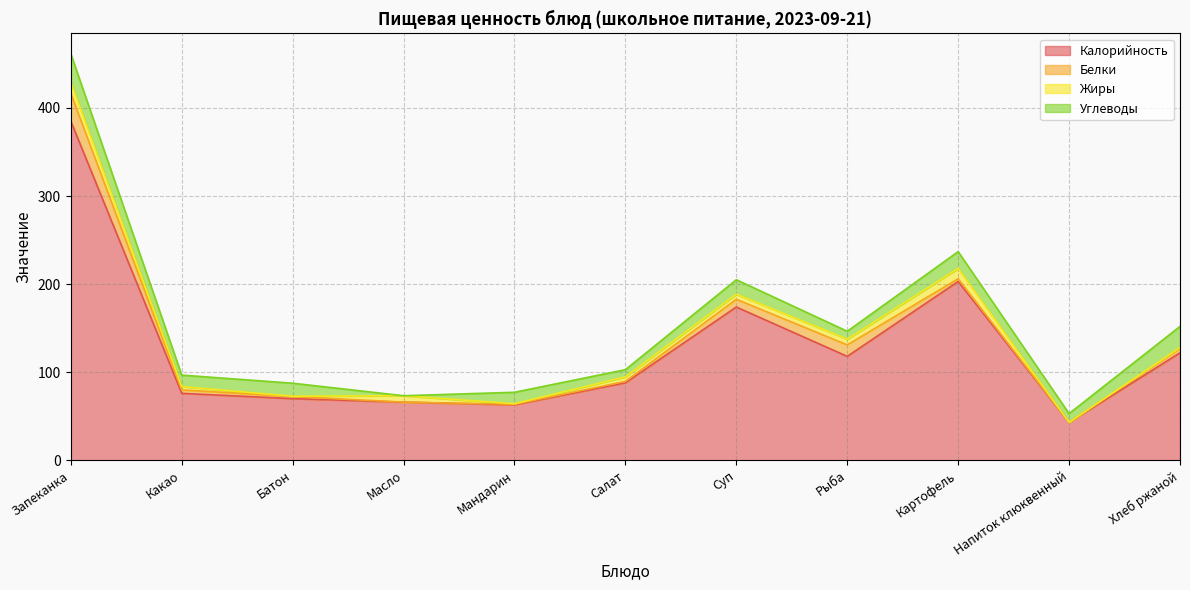

True or false: Жиры has more than 2 interior local peaks.

False